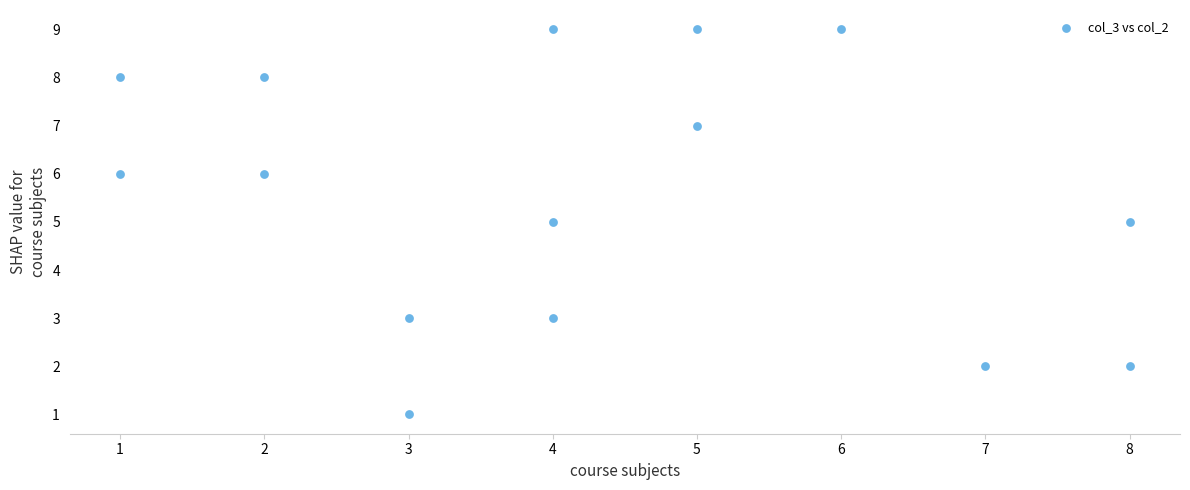

What is the range of X values (max minus min)?

7